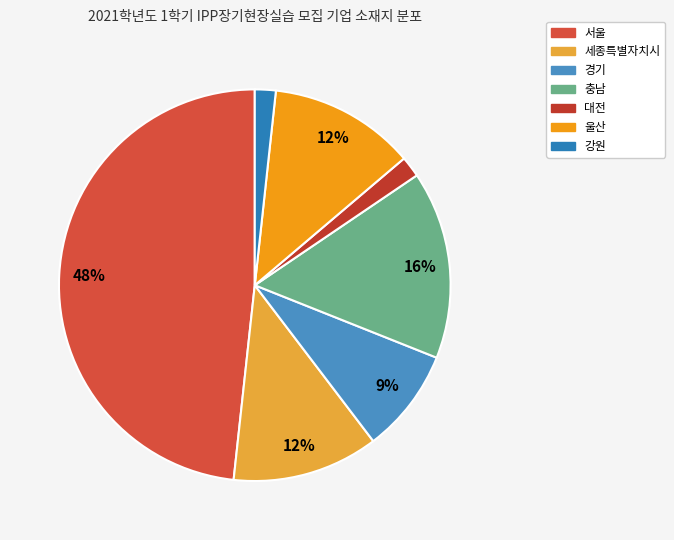

Is it true that 대전 is 16% of the pie?

False